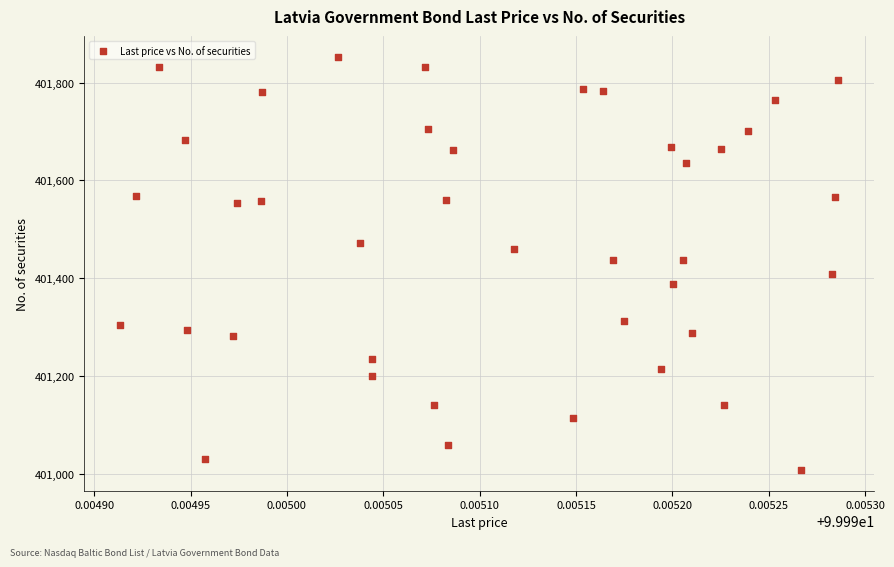

What is the range of Y values (max minus min)?

846.0